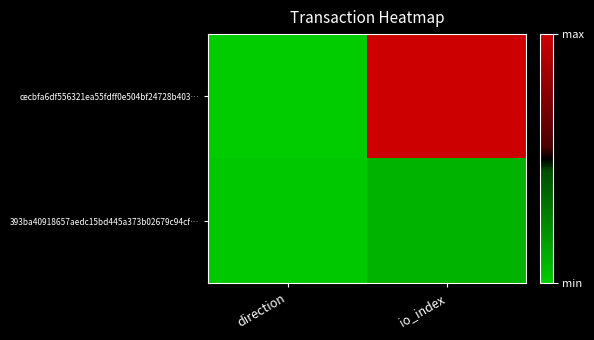

Reading left to right, extract all data points from this chart.

cecbfa6df556321ea55fdff0e504bf24728b403…: direction=-1	io_index=147
393ba40918657aedc15bd445a373b02679c94cf…: direction=1	io_index=12